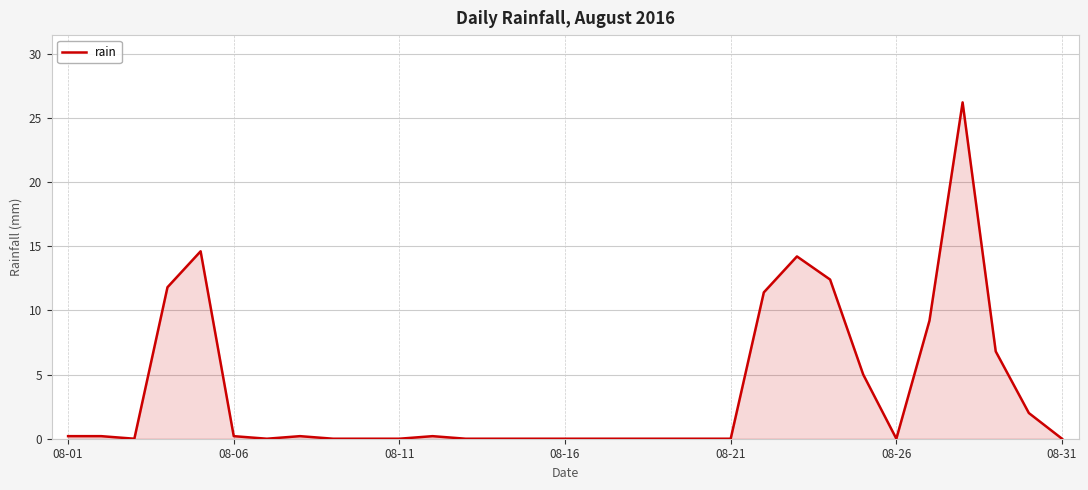

What is the greatest value displayed?

26.2